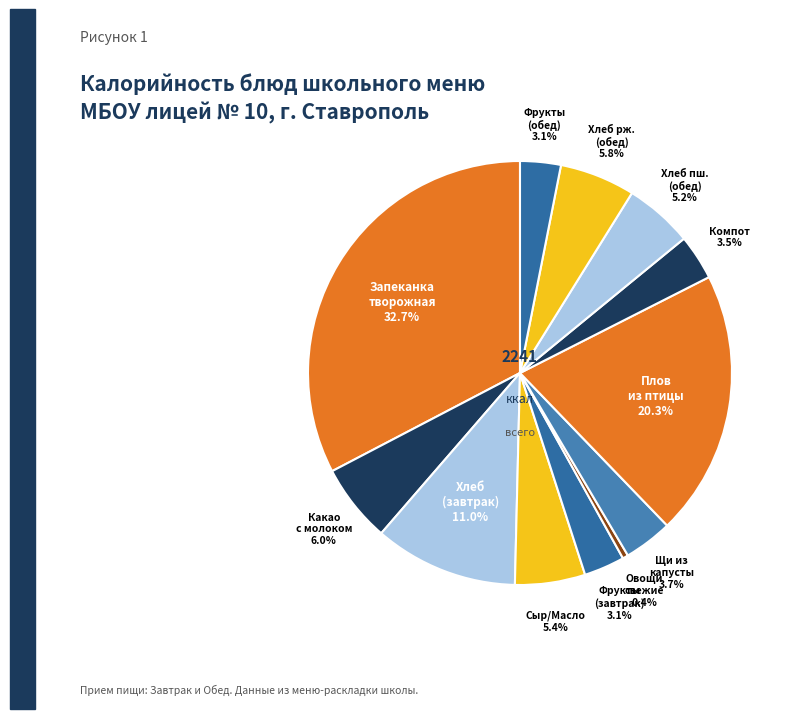

Does Запеканка творожная account for over 50% of the chart?

No